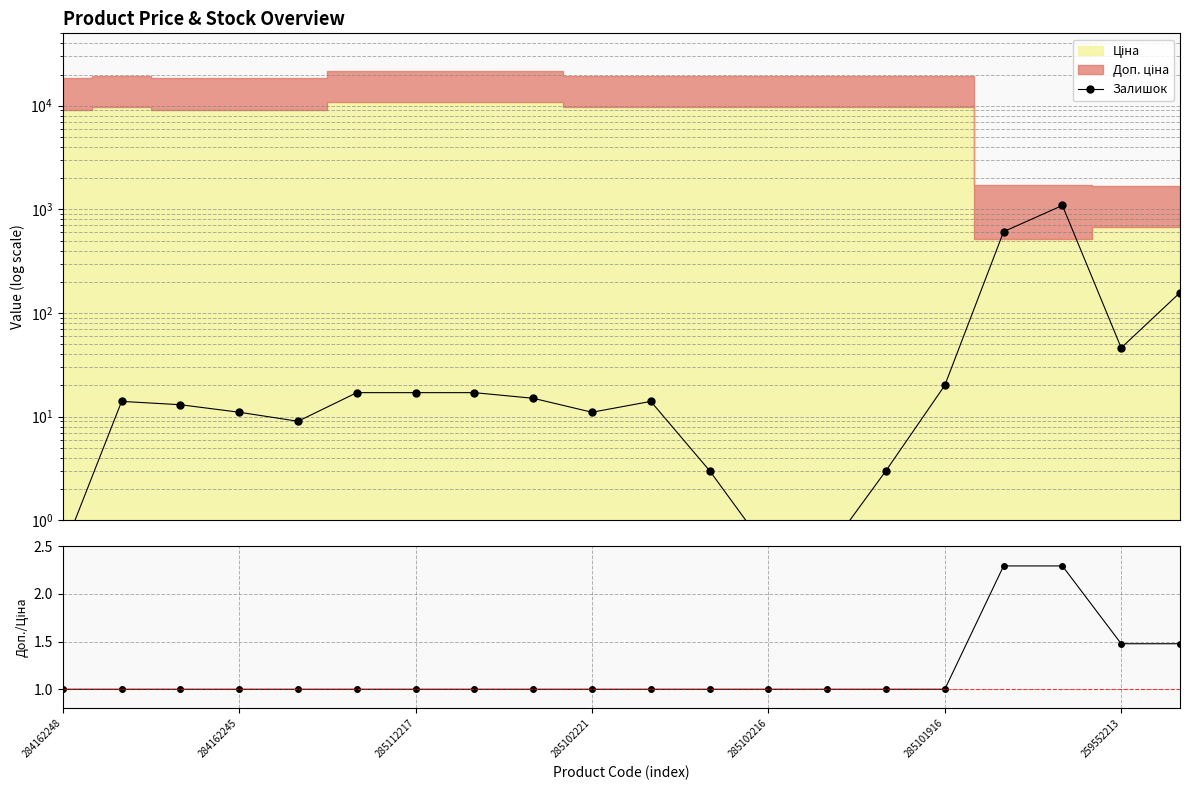

What is the average value of the Залишок series?

103.4